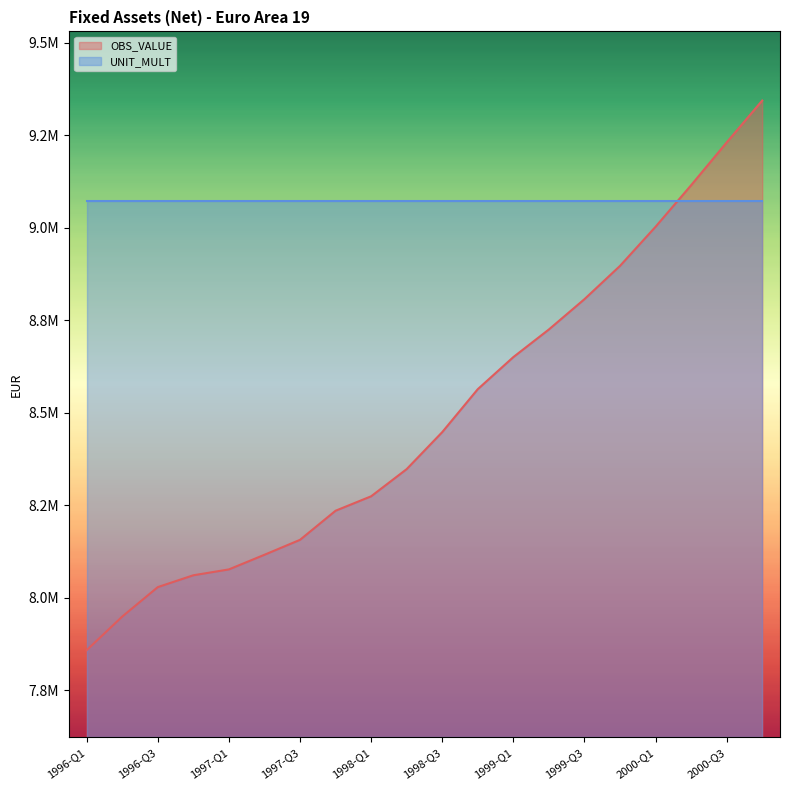

What is the average value?

8494290.3